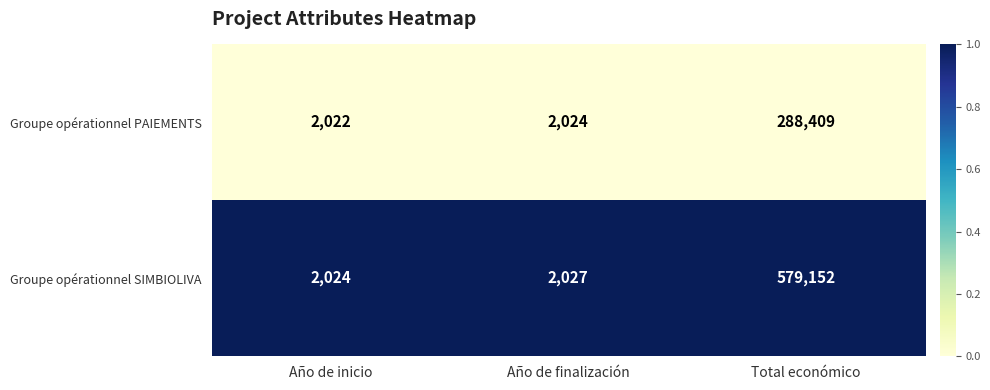

Reading left to right, what are all the values shown in this chart?

Groupe opérationnel PAIEMENTS: 2022	2024	288409
Groupe opérationnel SIMBIOLIVA: 2024	2027	579152